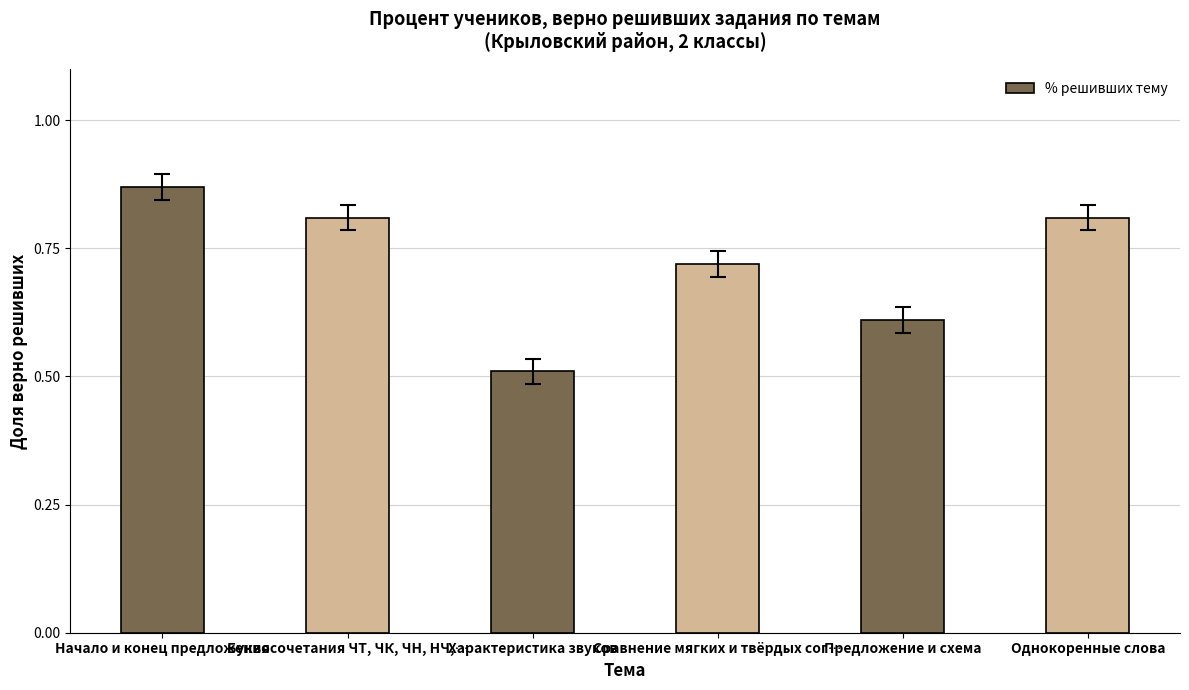

The value at Предложение и схема is 0.6. True or false?

True